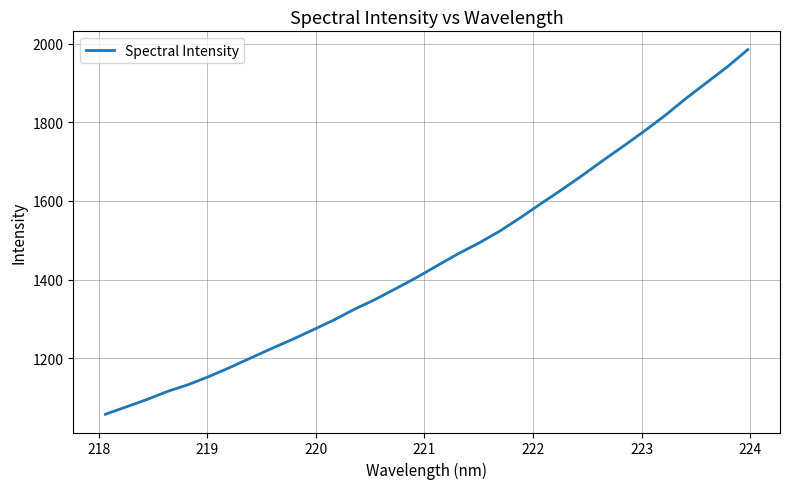

What is the difference between the maximum and minimum values?

926.6